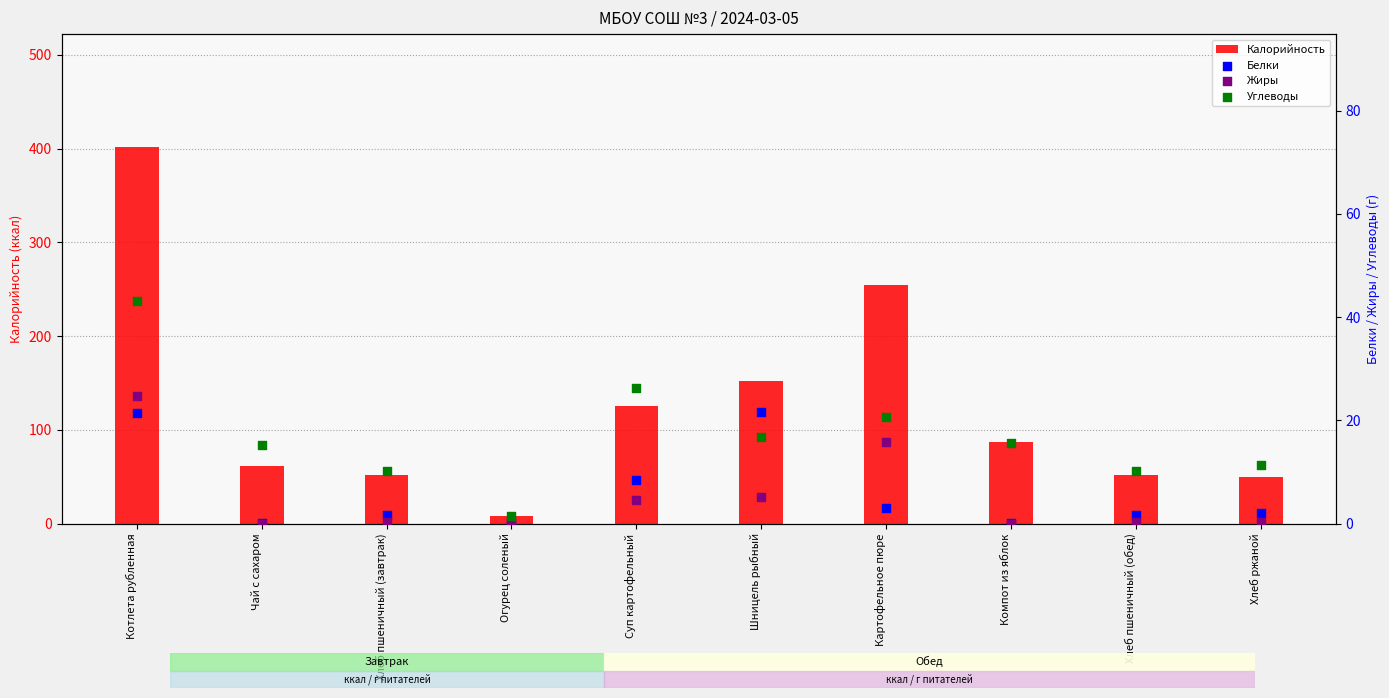

At which category is the sum across all series the highest?

Котлета рубленная